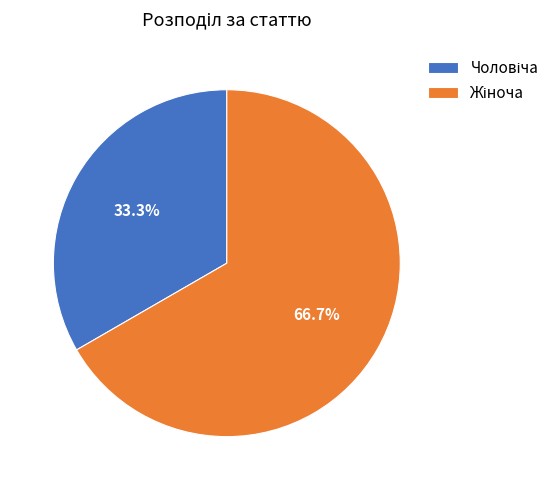

To the nearest percent, what is the difference between the largest and smallest slice percentages?

33%